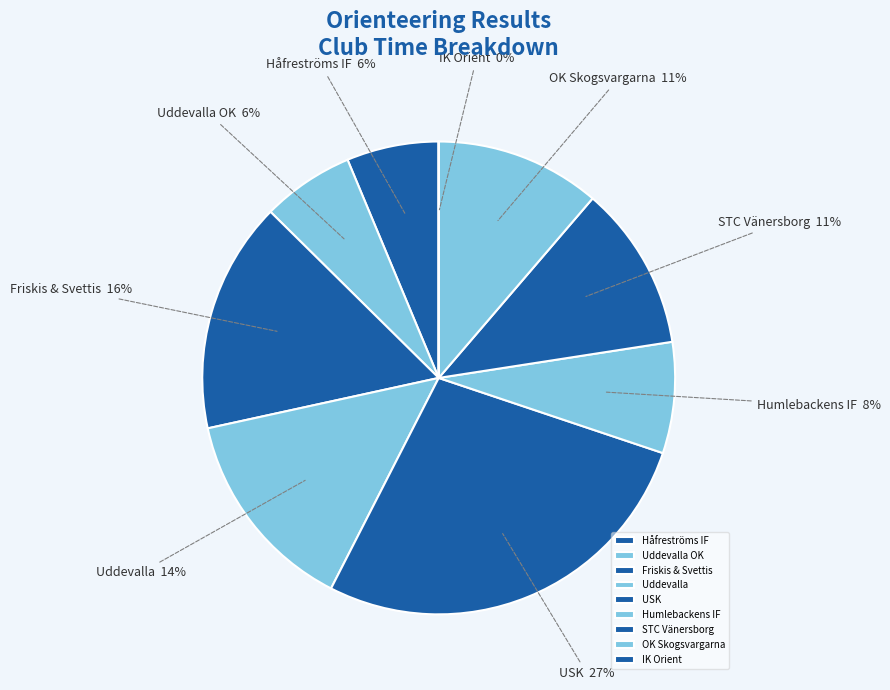

The OK Skogsvargarna slice represents 2% of the pie. True or false?

False